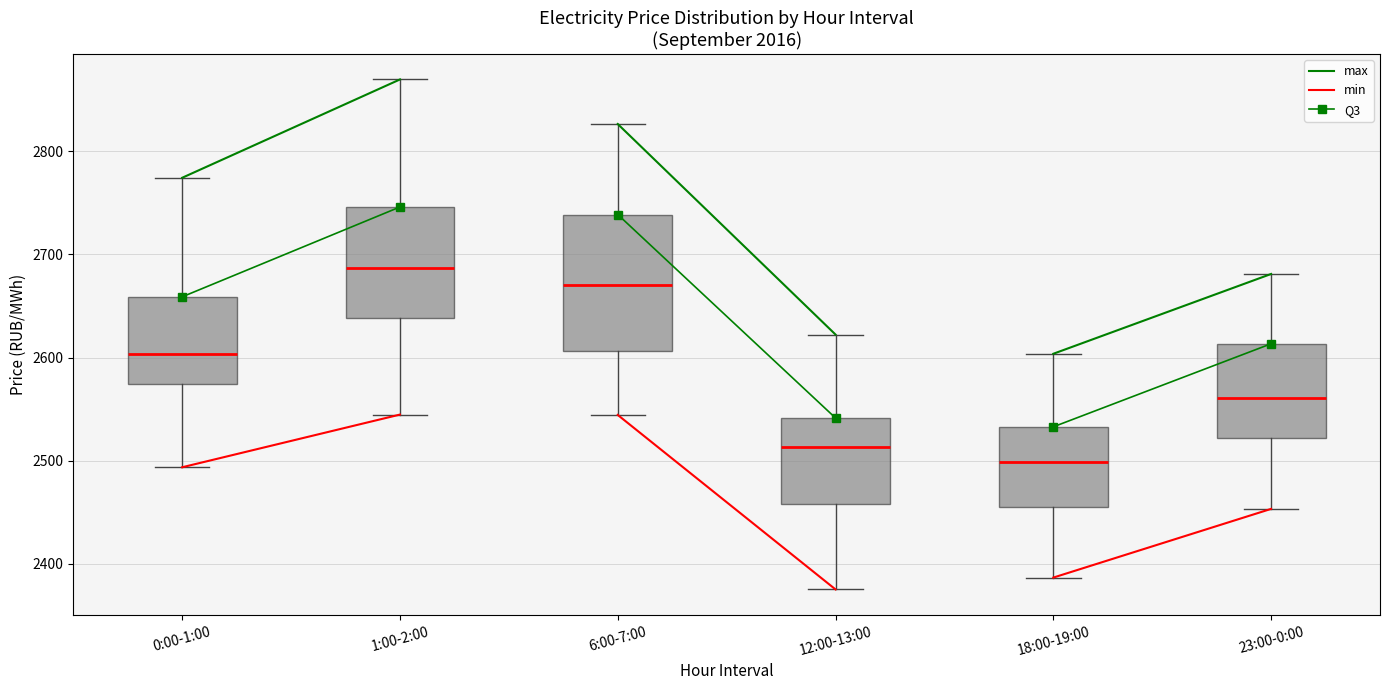

Which box is the tallest, from its lower edge to its upper edge?

6:00-7:00